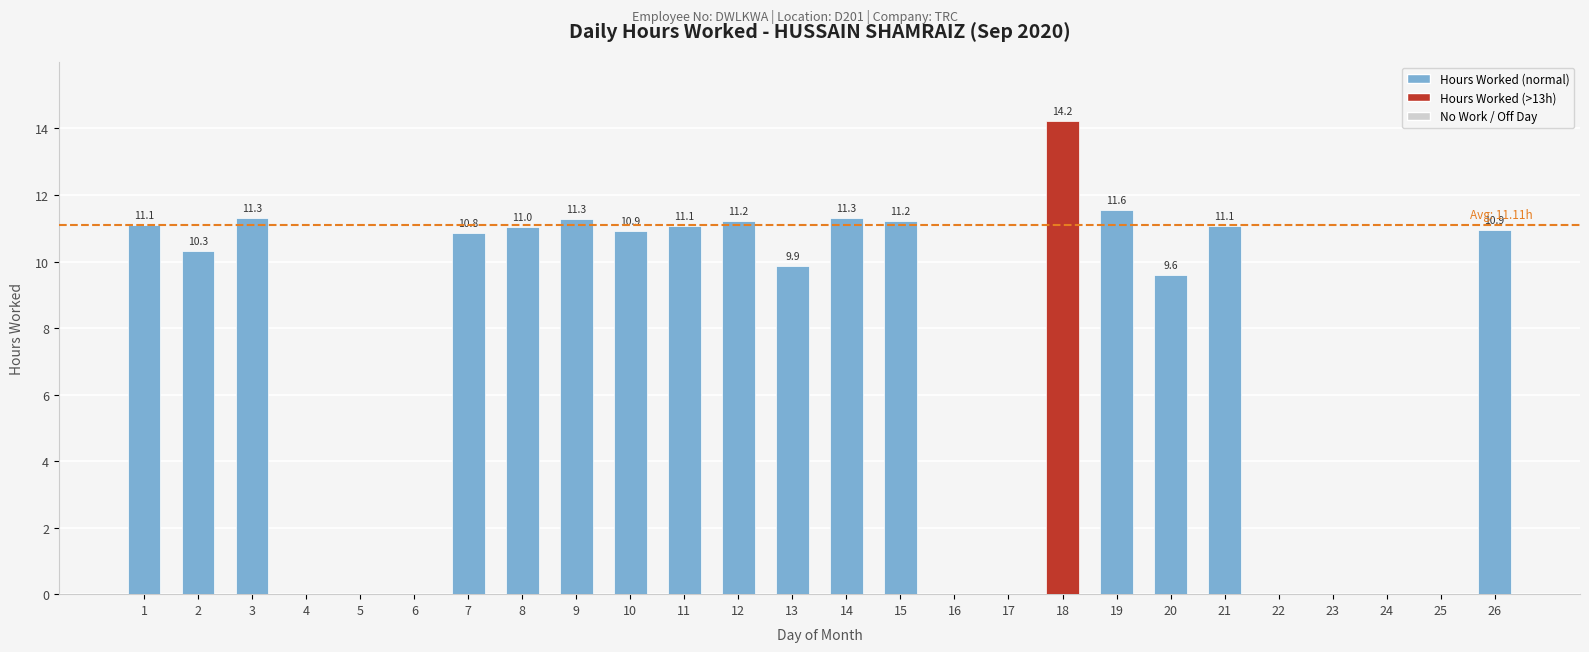

Where is the data nearest to the value 7?

20